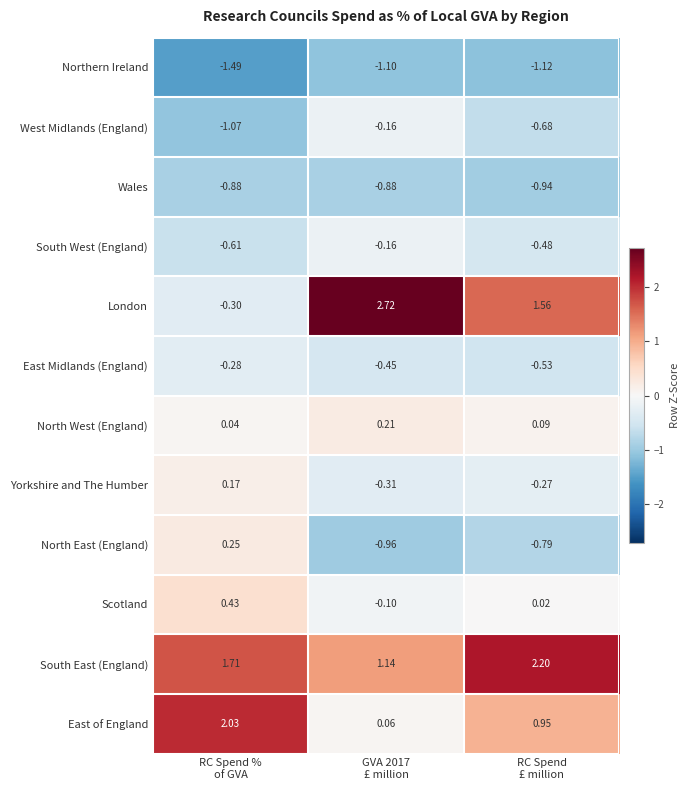

Which series has the largest total across all categories?

South East (England)